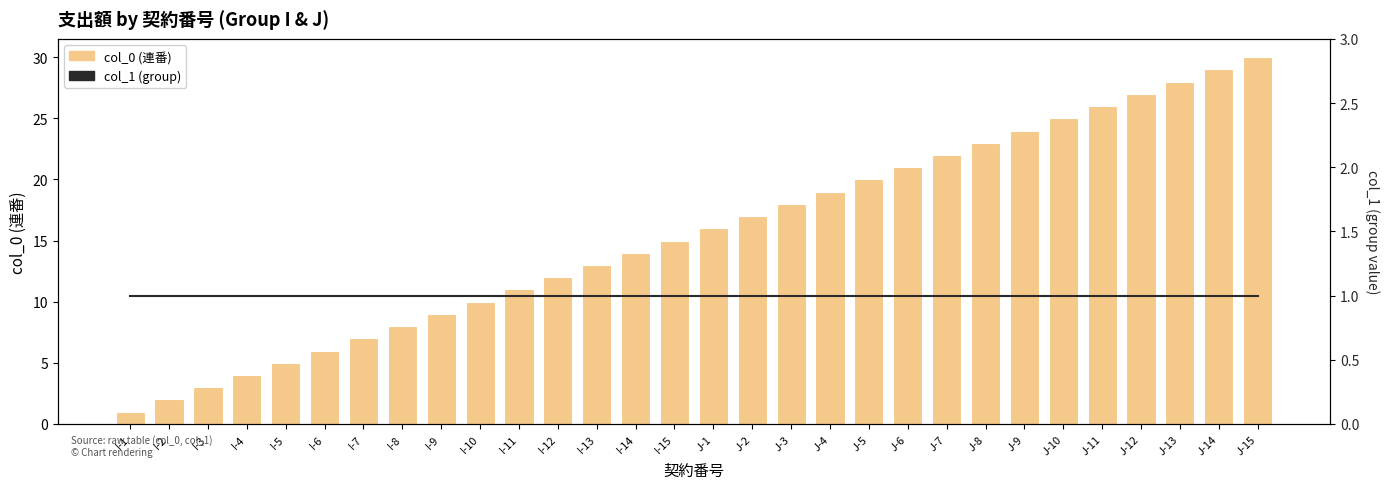

The col_0 (連番) series shows 31 at J-8. True or false?

False